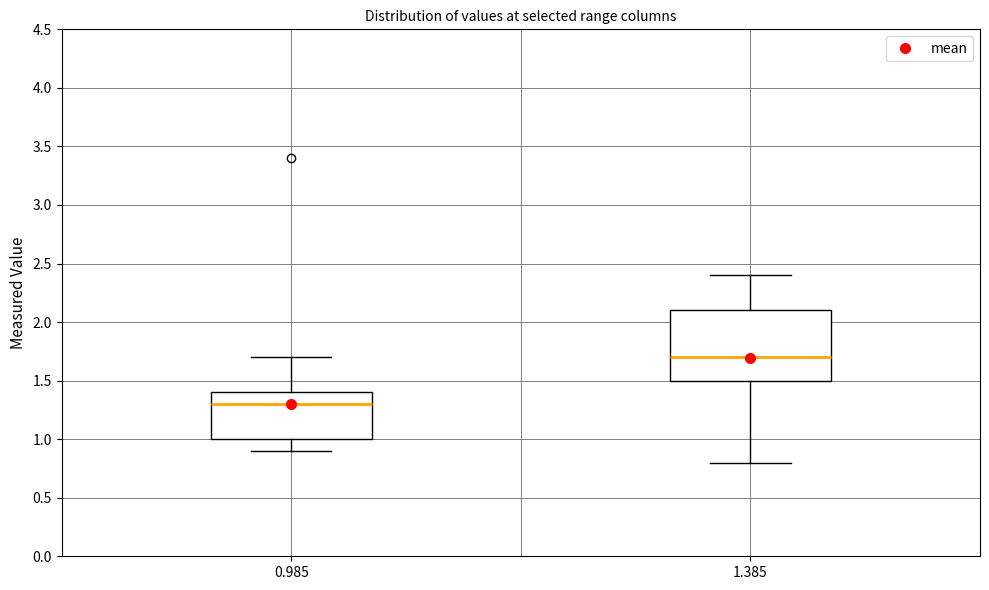

Where does the upper whisker of the box at x = 0.985 end on the y-axis? The values are not printed on the chart, so give them approximately, as read against the axis.

1.7